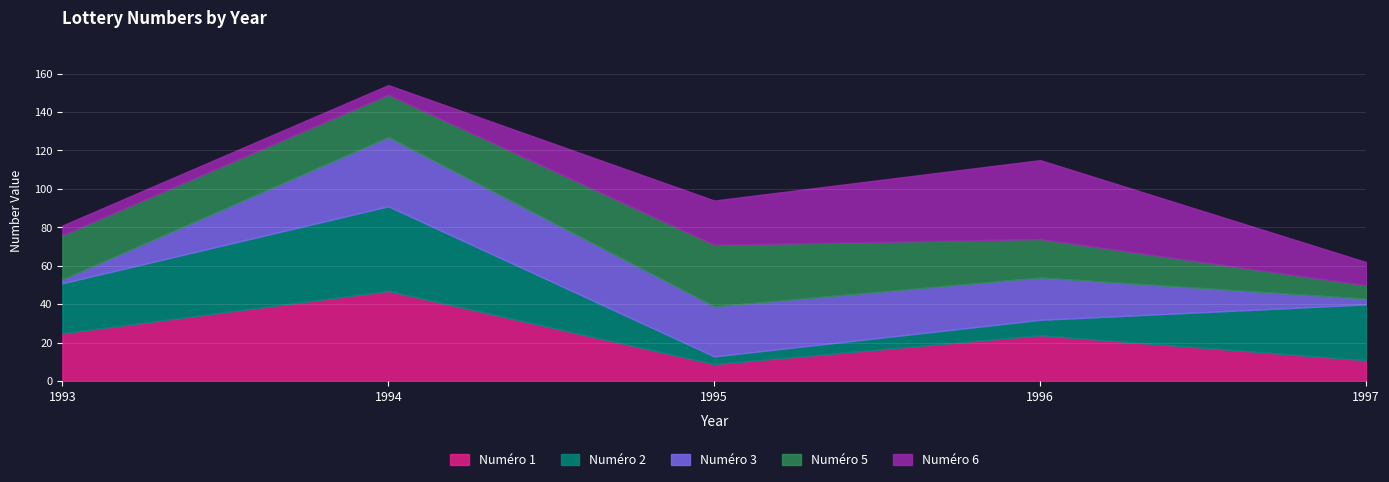

What is the minimum value for Numéro 6?

5